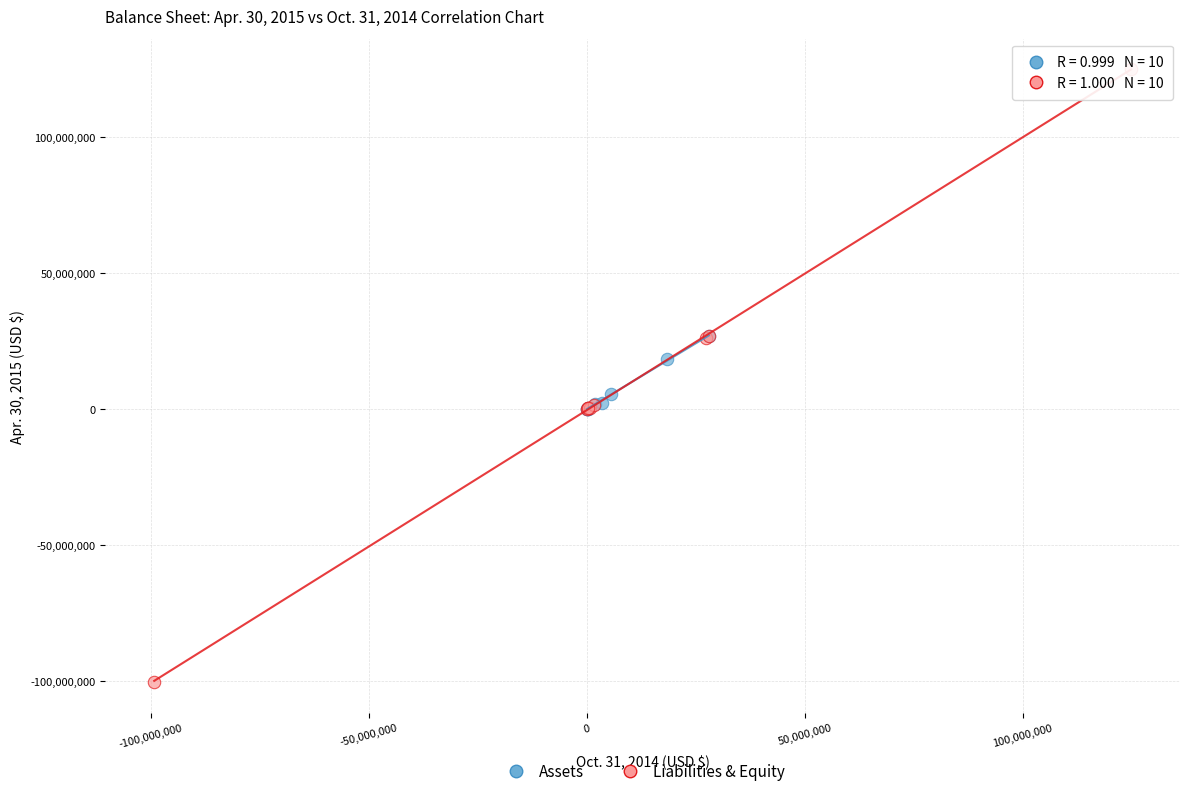

Which series contains the highest Y value?

Liabilities & Equity